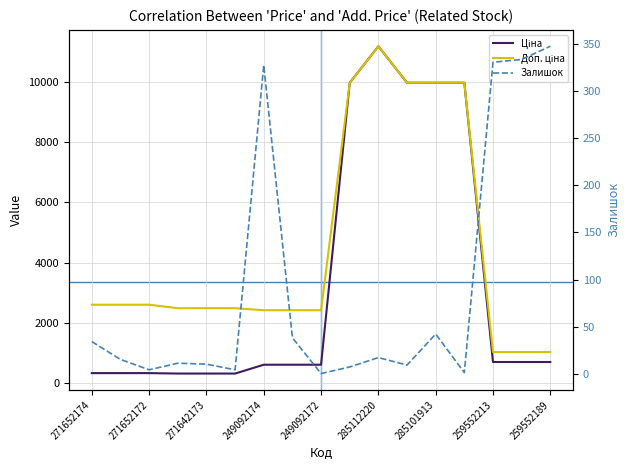

In Ціна, how many points are higher than both neighbors (excluding endpoints)?

1